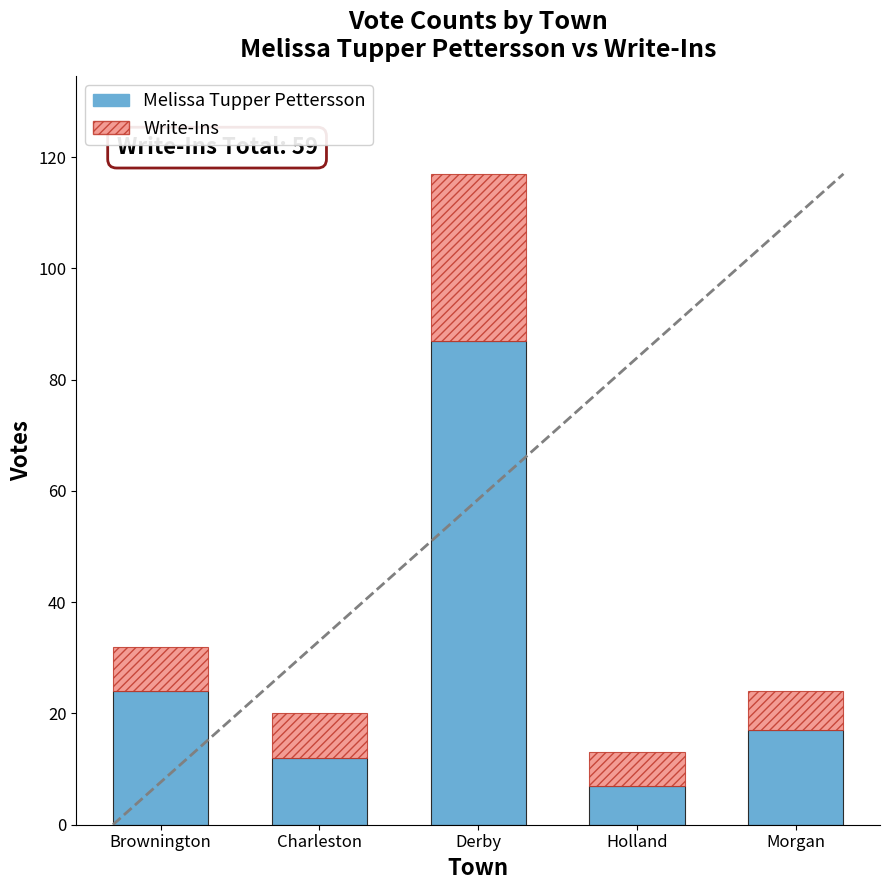

List the labels in order of Melissa Tupper Pettersson value, largest first.

Derby, Brownington, Morgan, Charleston, Holland